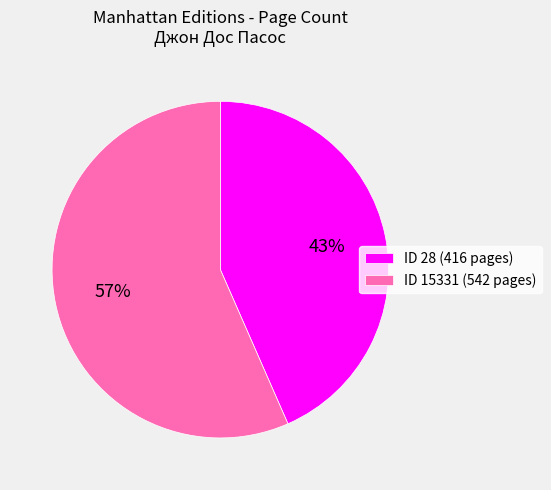

Approximately how many times larger is the value at ID 28 (416 pages) compared to ID 15331 (542 pages)?

0.8